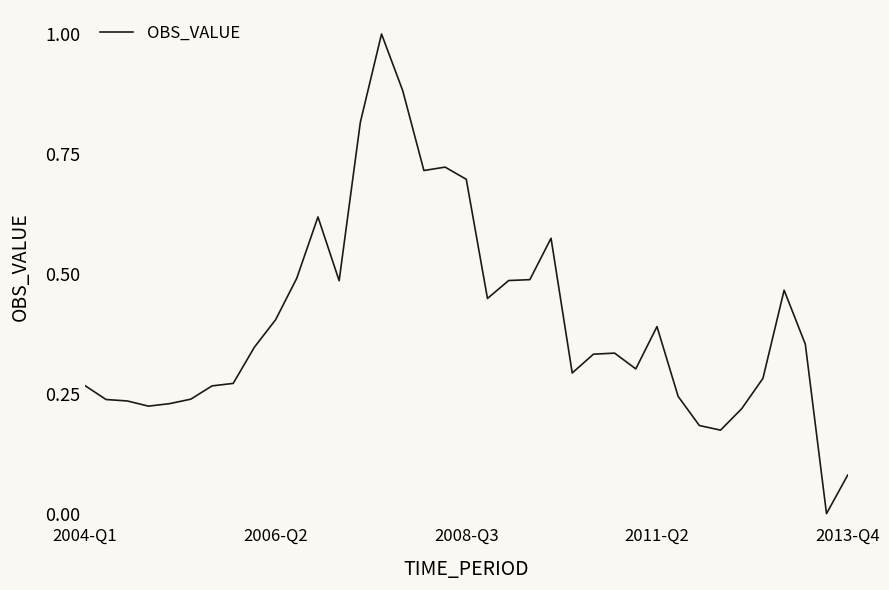

What is the greatest value displayed?

1.0